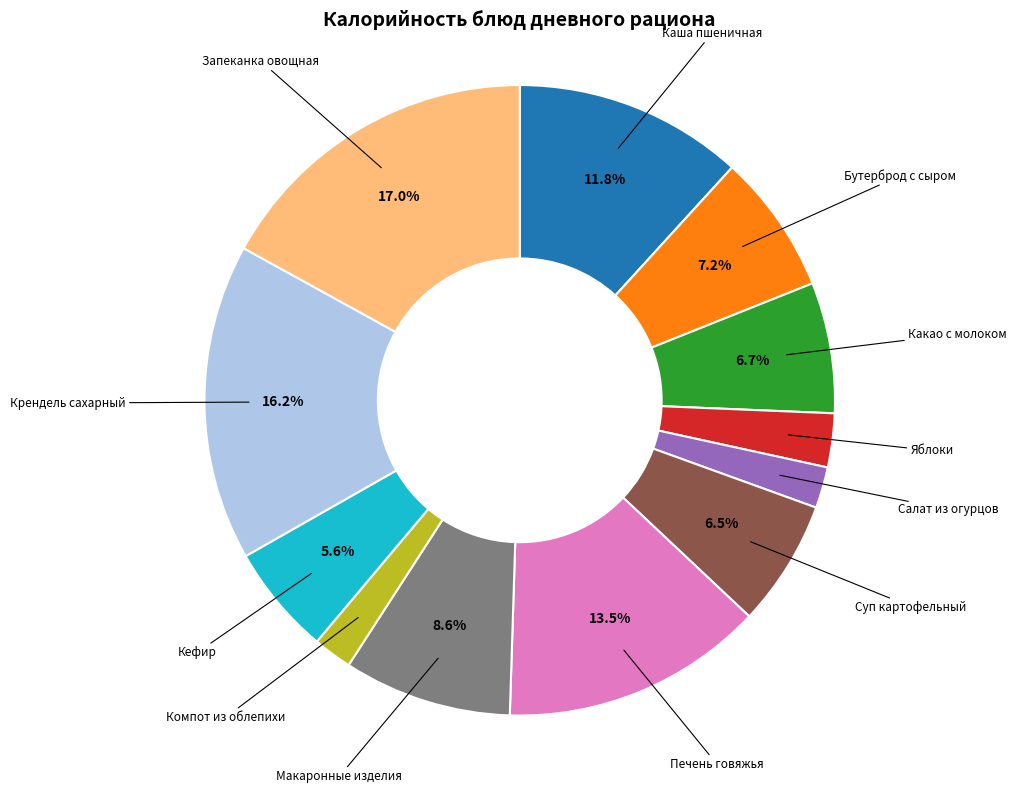

Is there any slice that represents more than half of the pie?

No